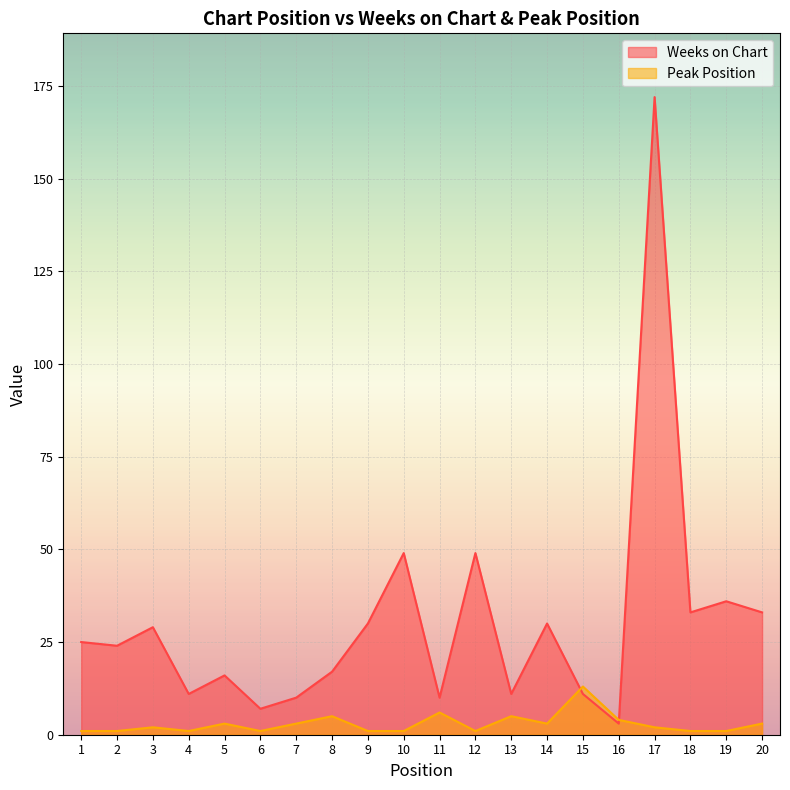

Between 15 and 14, which is larger?

14